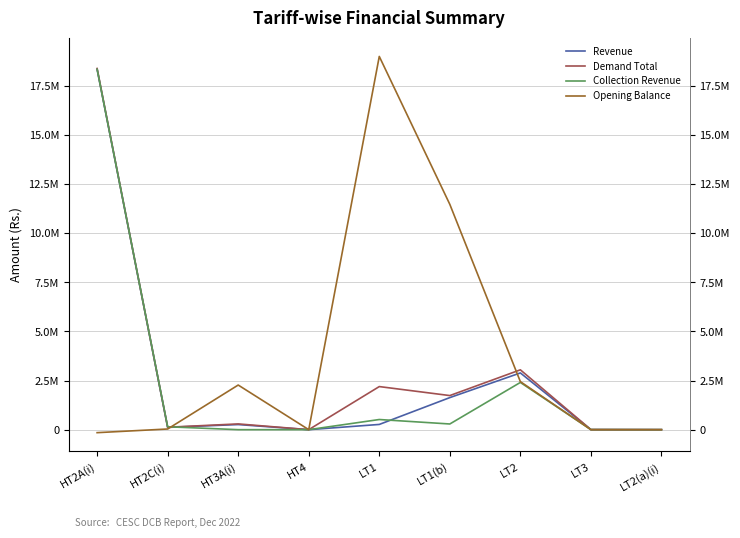

What is the spread (max minus min) of values at HT3A(i)?

2270794.0